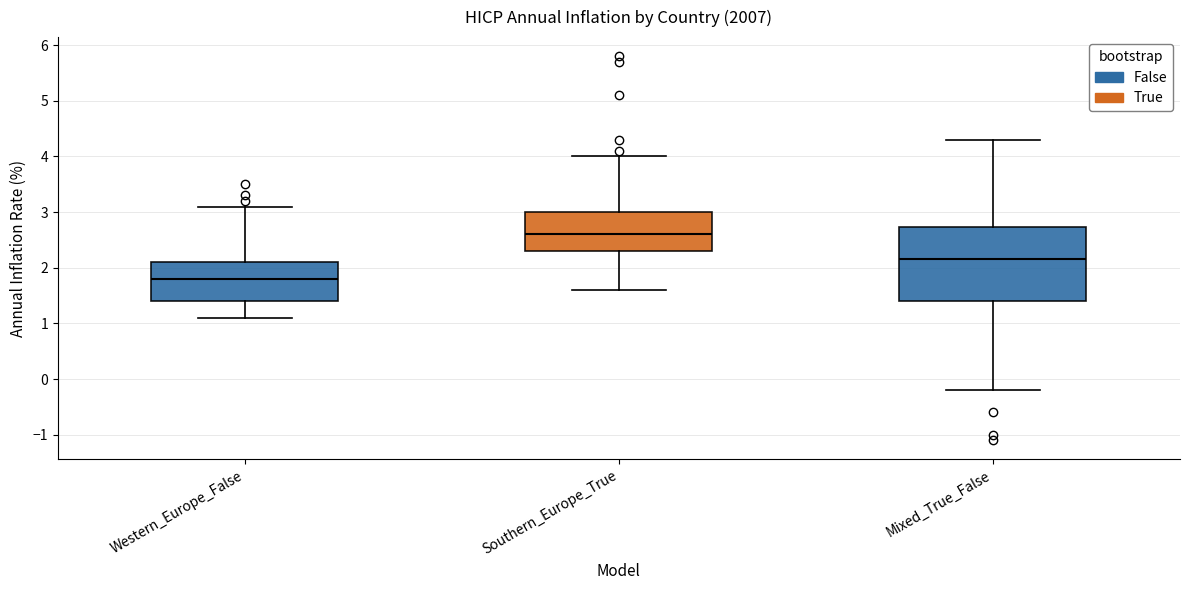

Which box is the tallest, from its lower edge to its upper edge?

Mixed_True_False